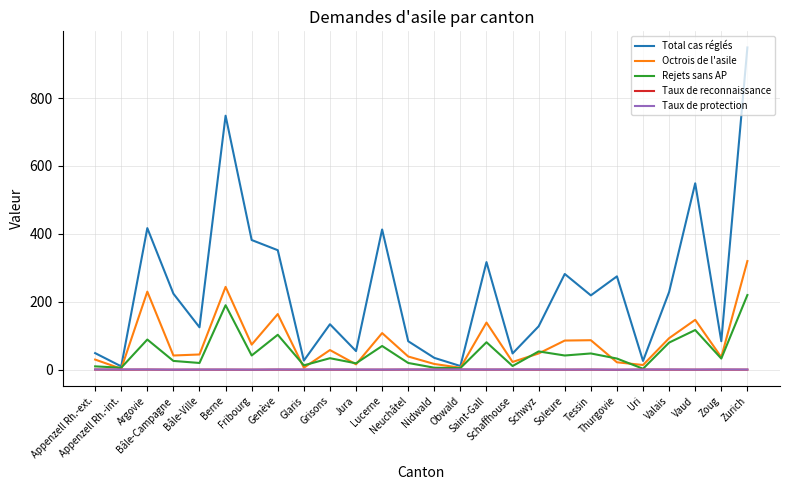

What is the maximum value shown in the chart?

949.0